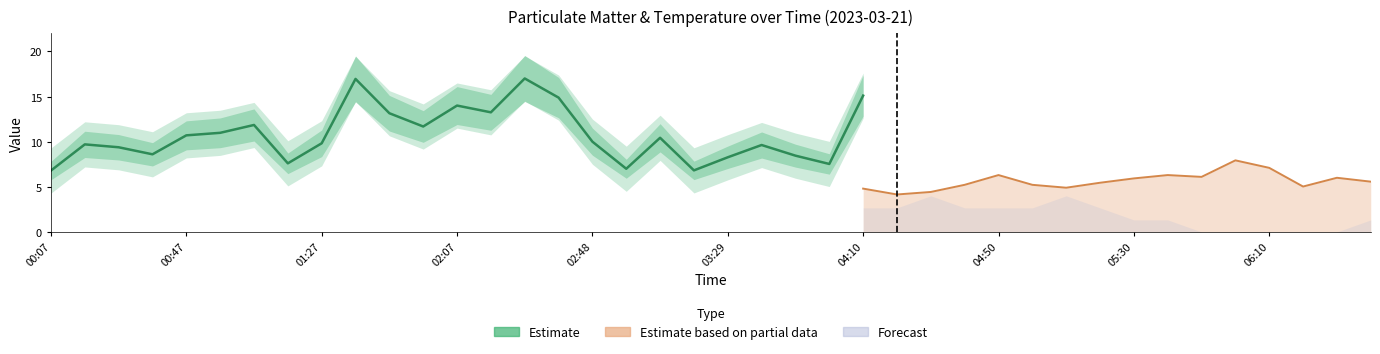

What is the sum of all values?

269.6